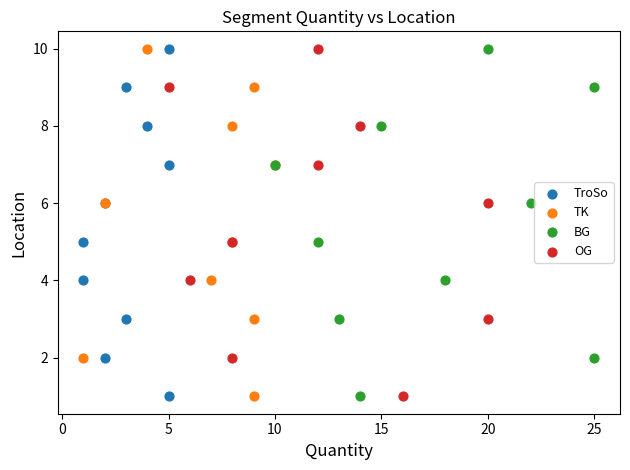

What are all the series names shown in the legend?

TroSo, TK, BG, OG